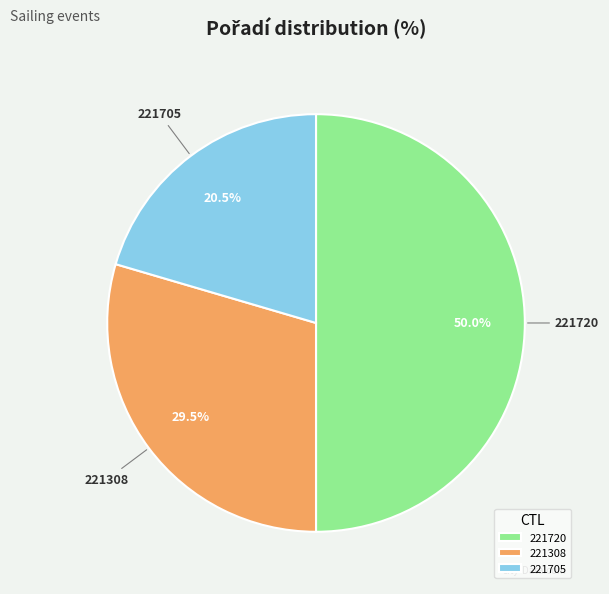

Which slice is the largest?

221720